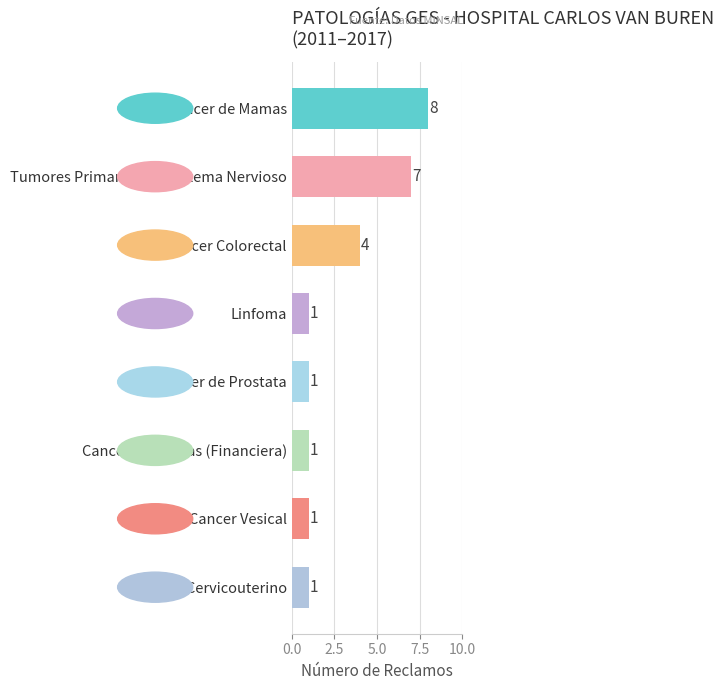

At which category does the chart reach its peak across all series?

Cancer de Mamas